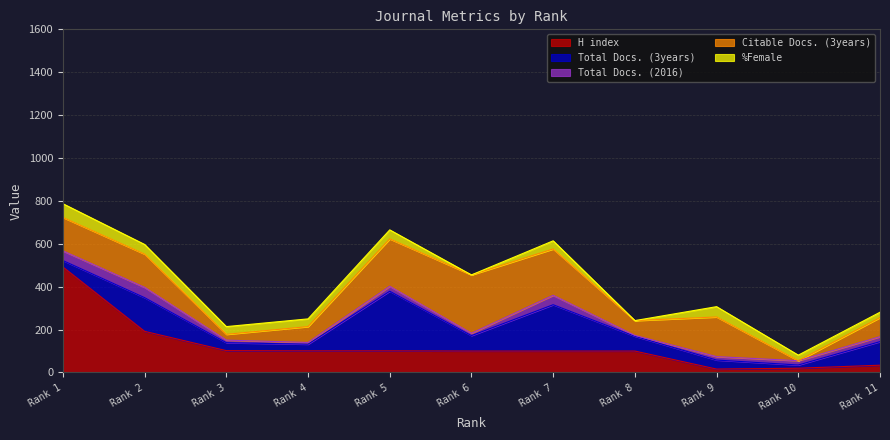

What is the value of the H index point at the 10th from the left?

20